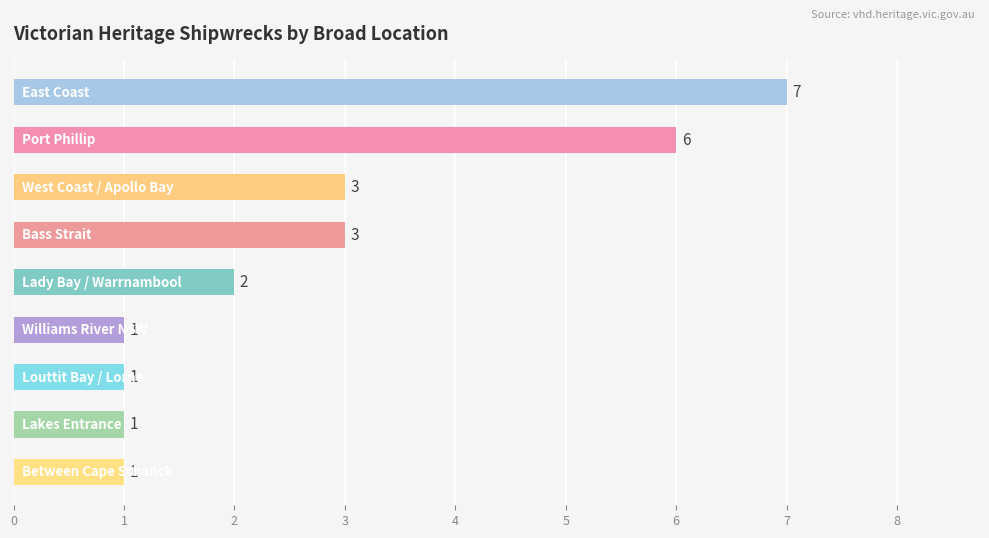

What is the minimum value shown in the chart?

1